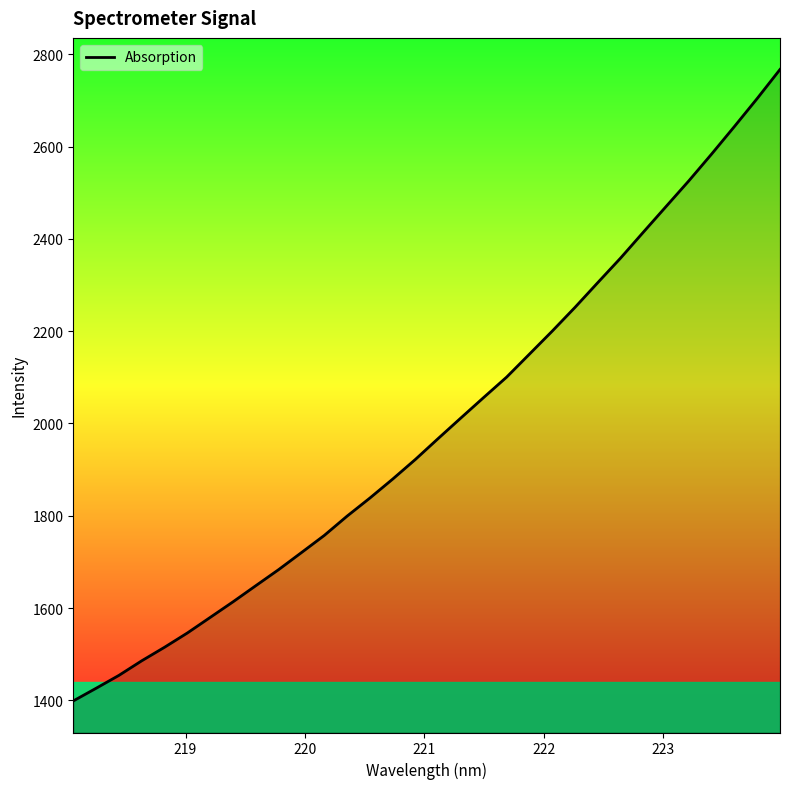

What is the smallest value displayed?

1398.7